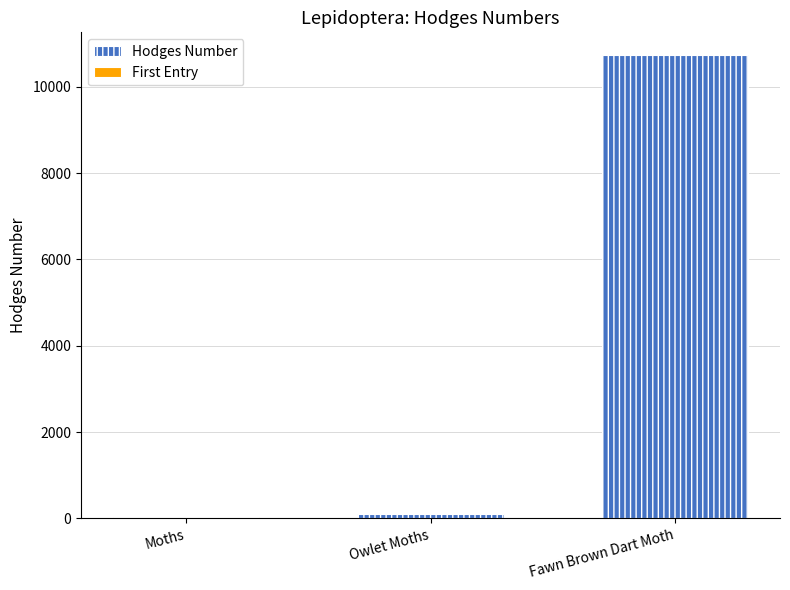

What is the label of the 1st bar from the right?

Fawn Brown Dart Moth